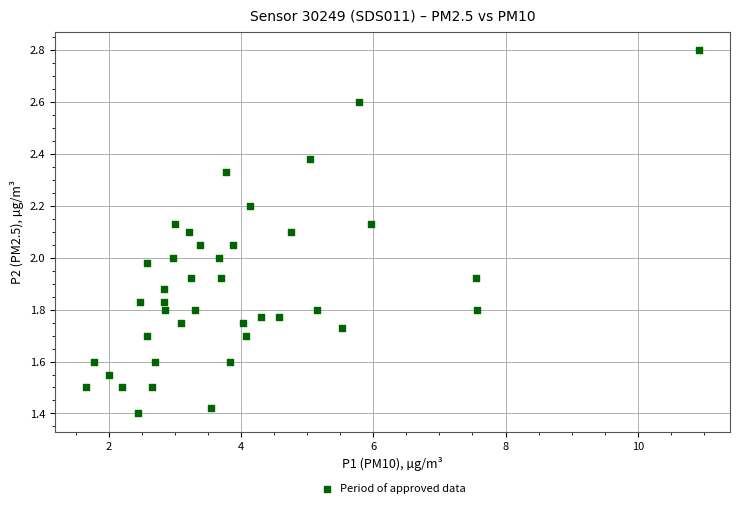

What is the range of X values (max minus min)?

9.3